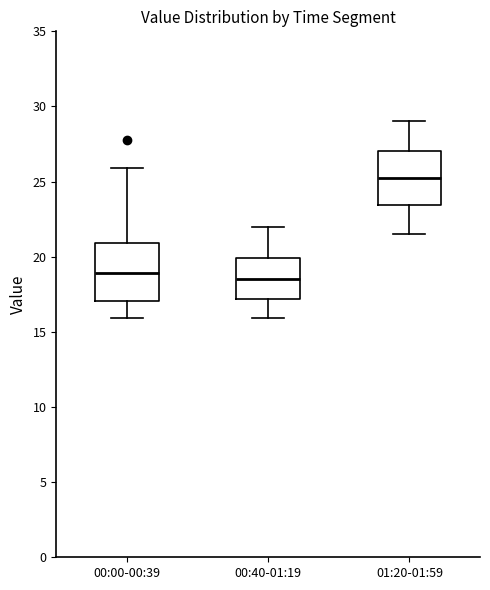

Where is the upper edge of the box for 00:00-00:39 on the y-axis? The values are not printed on the chart, so give them approximately, as read against the axis.

21.0